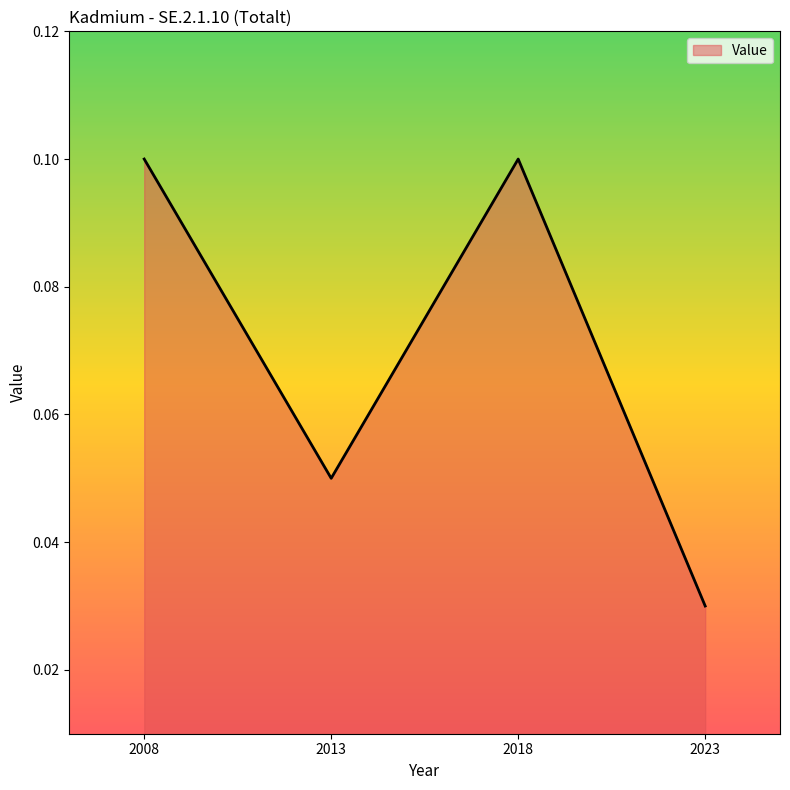

How many distinct data groups are displayed?

1